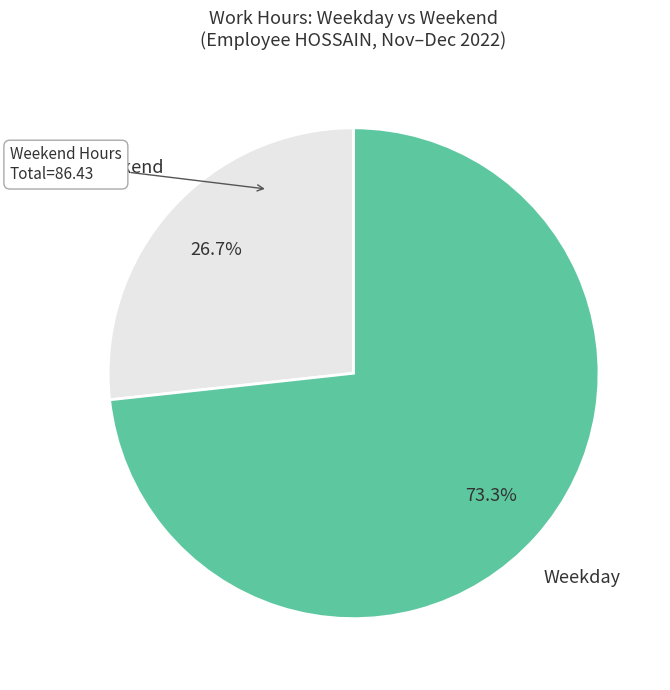

To the nearest percent, what is the difference between the largest and smallest slice percentages?

47%